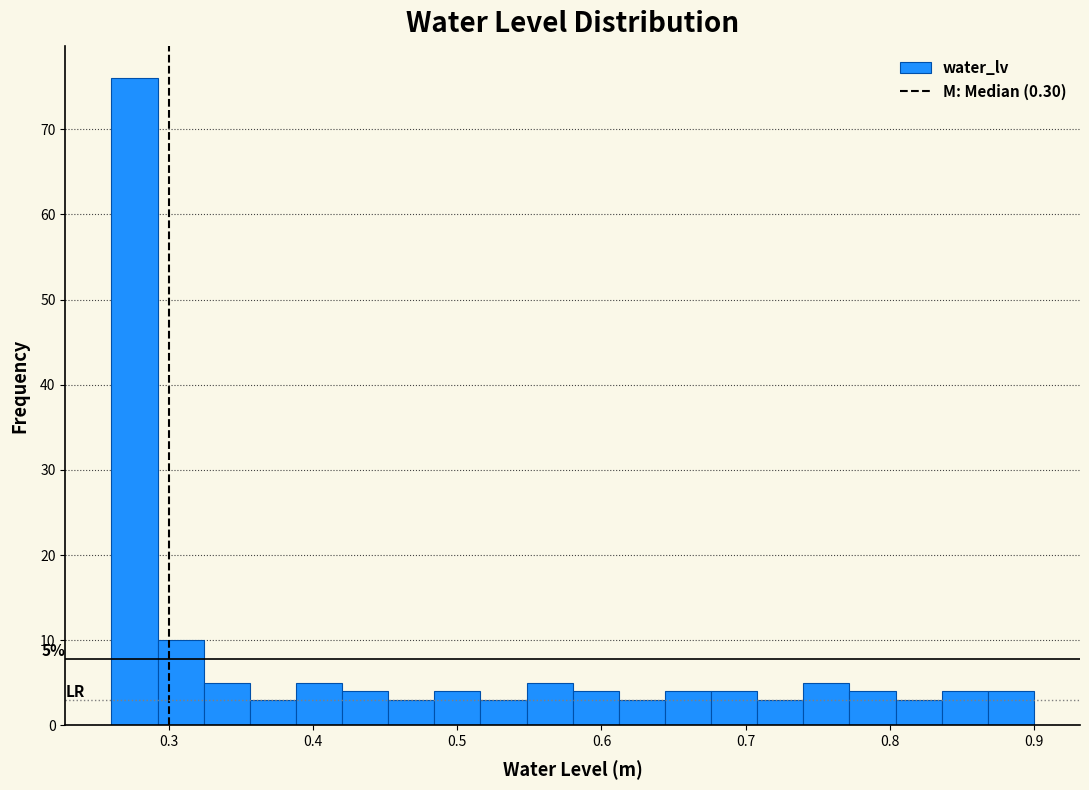

Around what value on the x-axis is the tallest bar? Give the approximate position of its centre, as read against the axis.

0.28